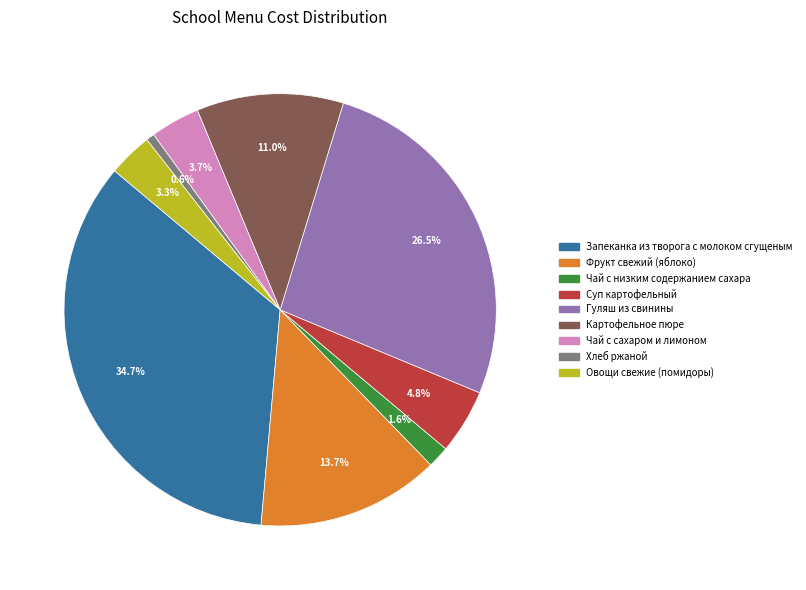

To the nearest percent, what is the difference between the Хлеб ржаной and Картофельное пюре slice percentages?

10%